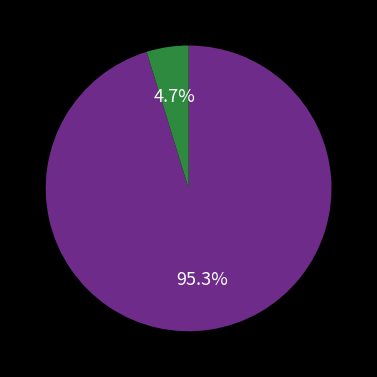

Is there a majority slice in this chart?

Yes